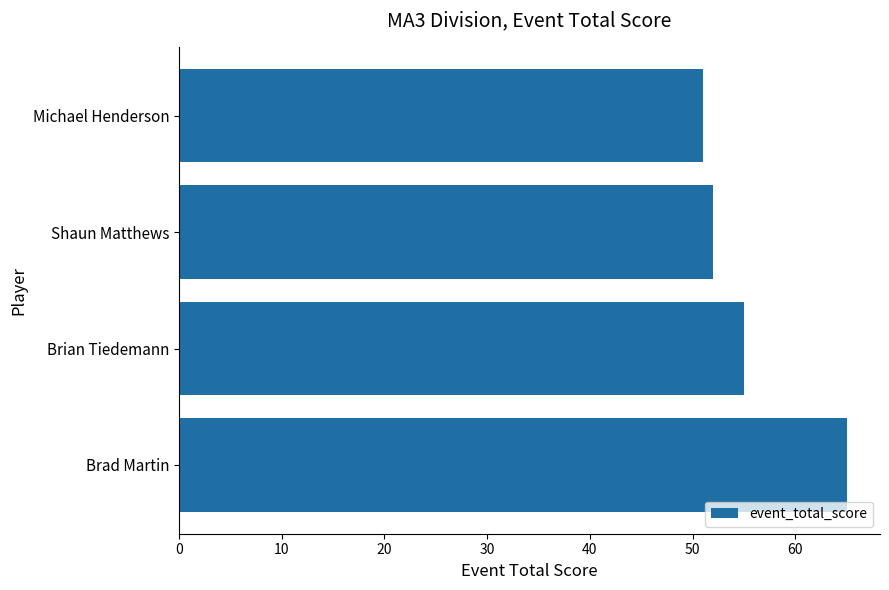

What is the label of the 1st bar from the top?

Michael Henderson